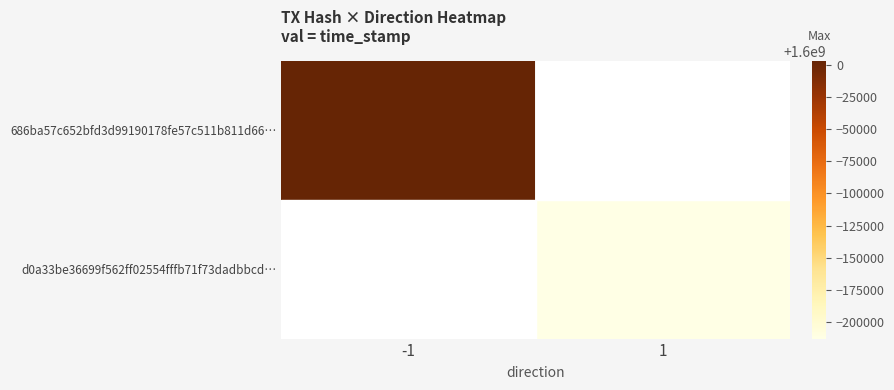

Is it true that d0a33be36699f562ff02554fffb71f73dadbbcd… equals 1599787040.0 at 1?

True